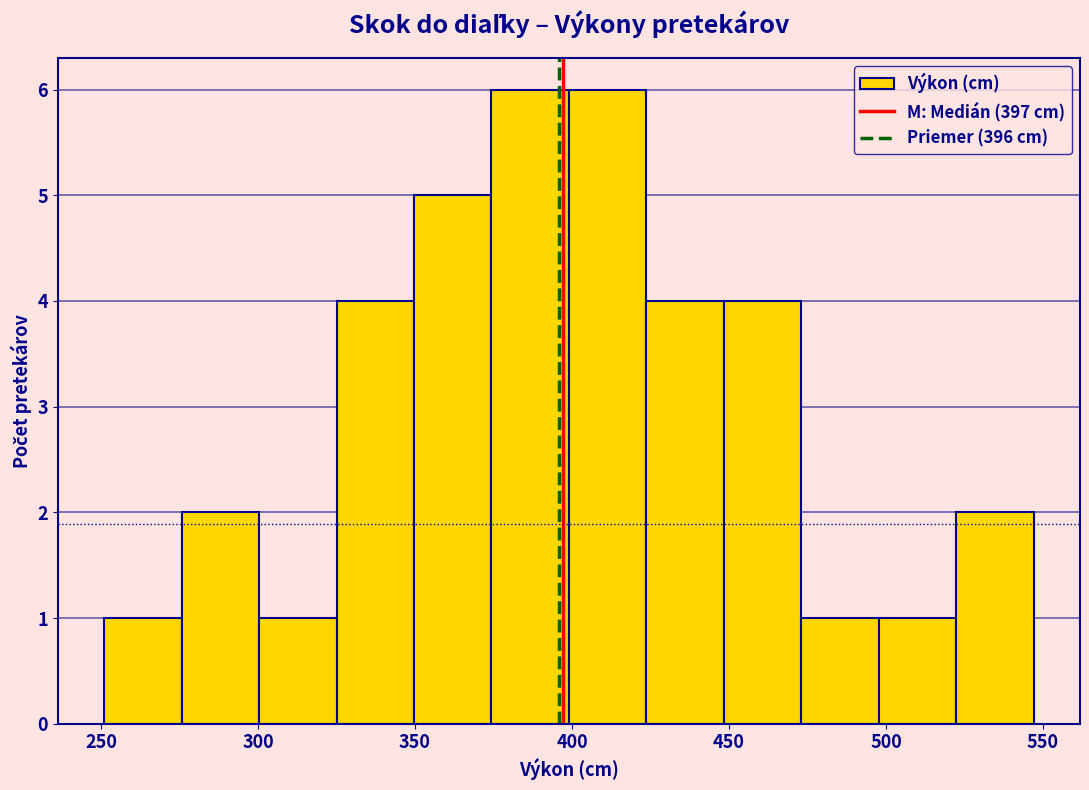

Reading left to right, list every bar in this chart as the range it spans on the x-axis followed by its height. Neither the bar edges nor the heights are printed on the chart, so give them approximately, as read against the axes.

250 to 275: 1
275 to 300: 2
300 to 325: 1
325 to 350: 4
350 to 375: 5
375 to 400: 6
400 to 425: 6
425 to 450: 4
450 to 475: 4
475 to 500: 1
500 to 520: 1
520 to 545: 2